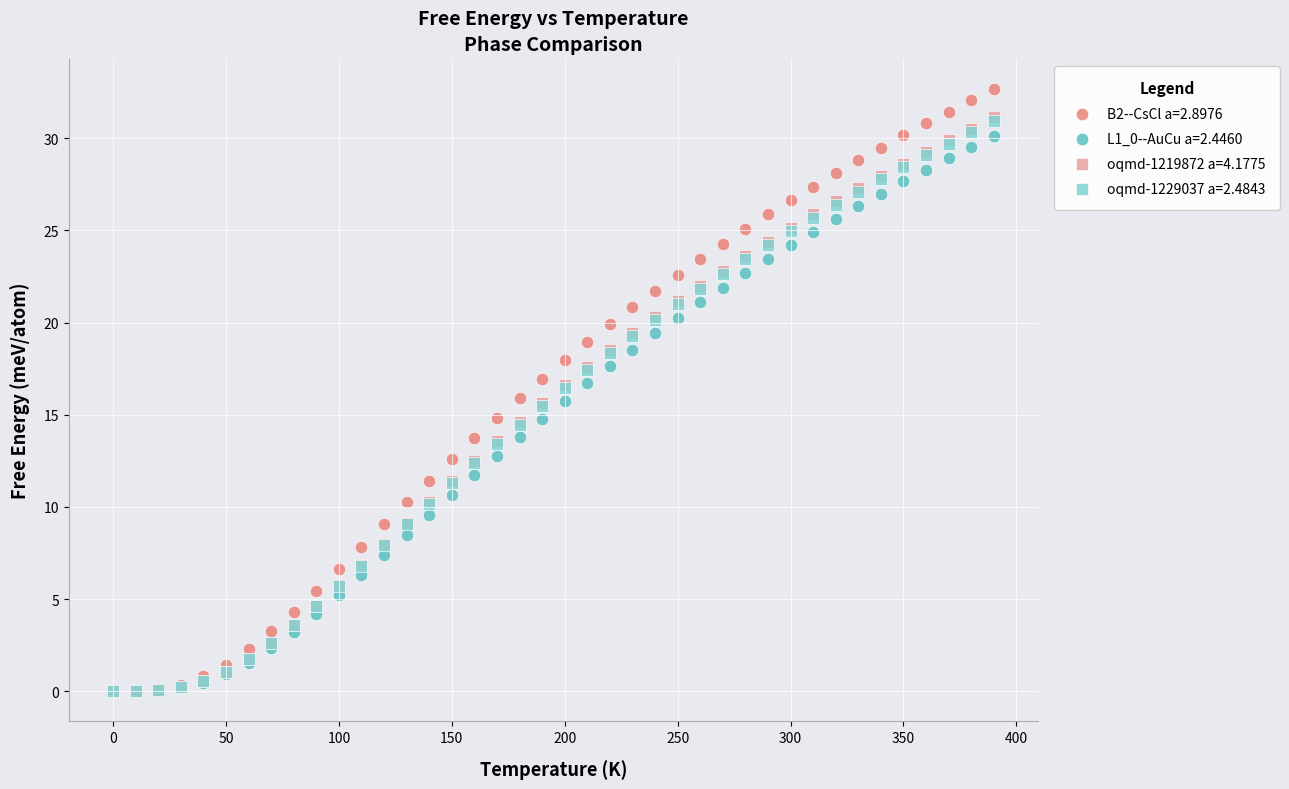

Which series has the widest spread of Y values?

B2--CsCl a=2.8976